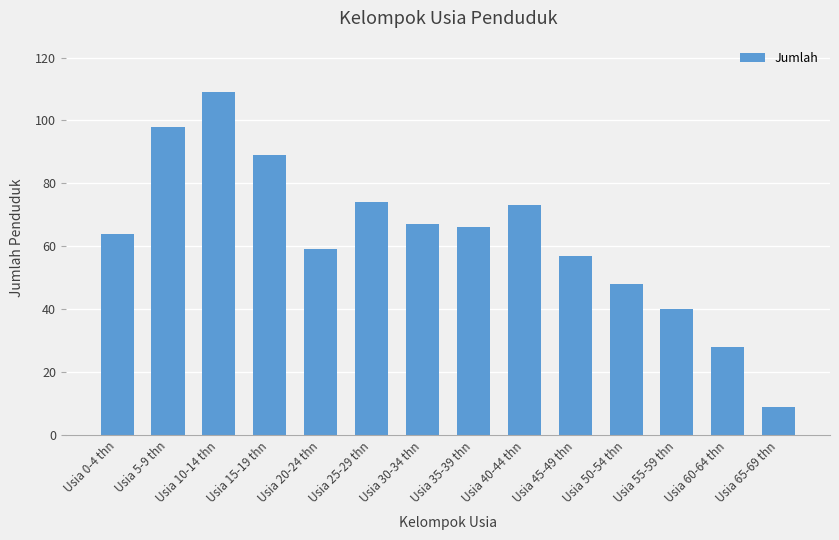

Does the chart contain stacked bars?

No